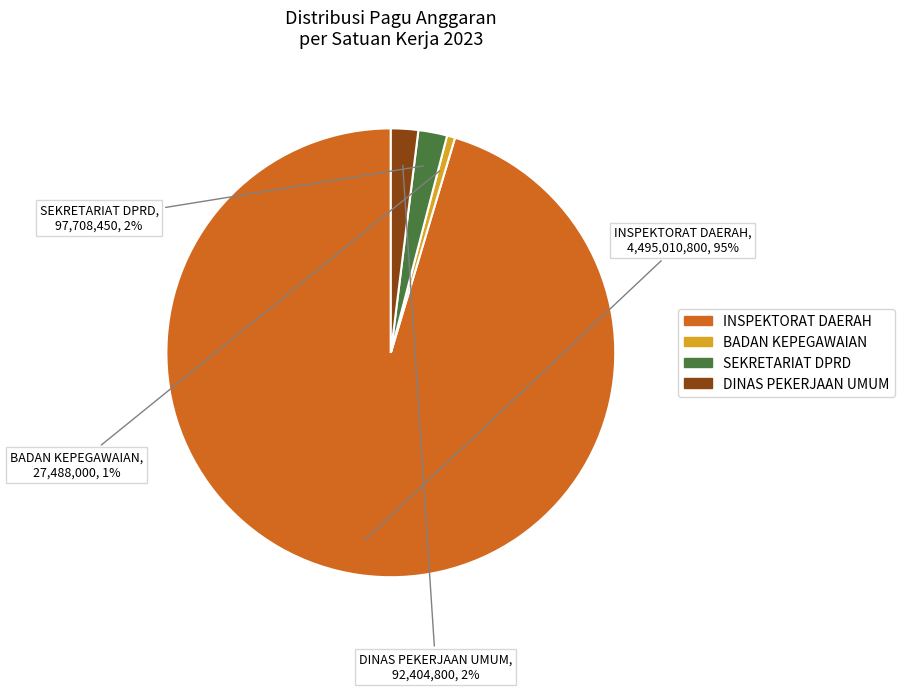

How many segments does this pie chart have?

4